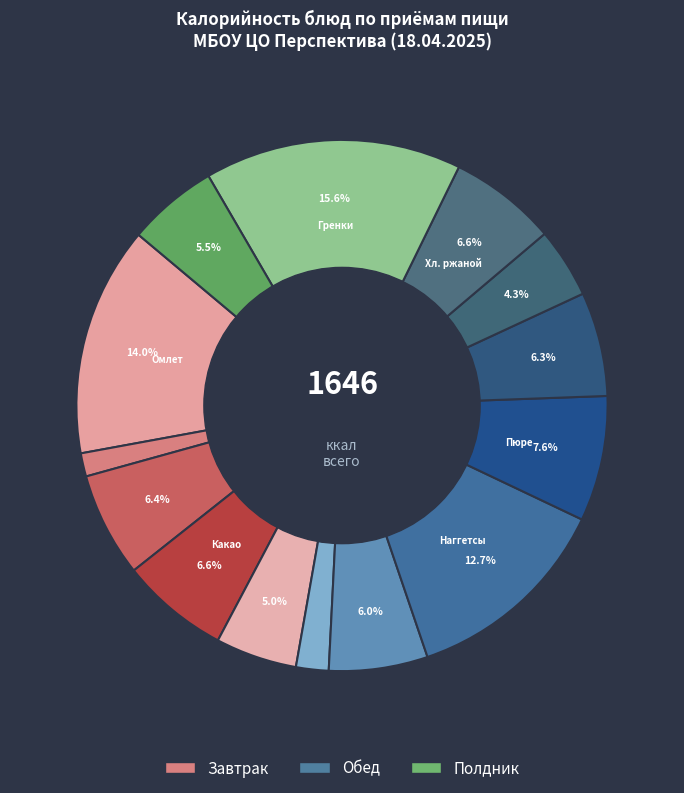

Is there any slice that represents more than half of the pie?

No